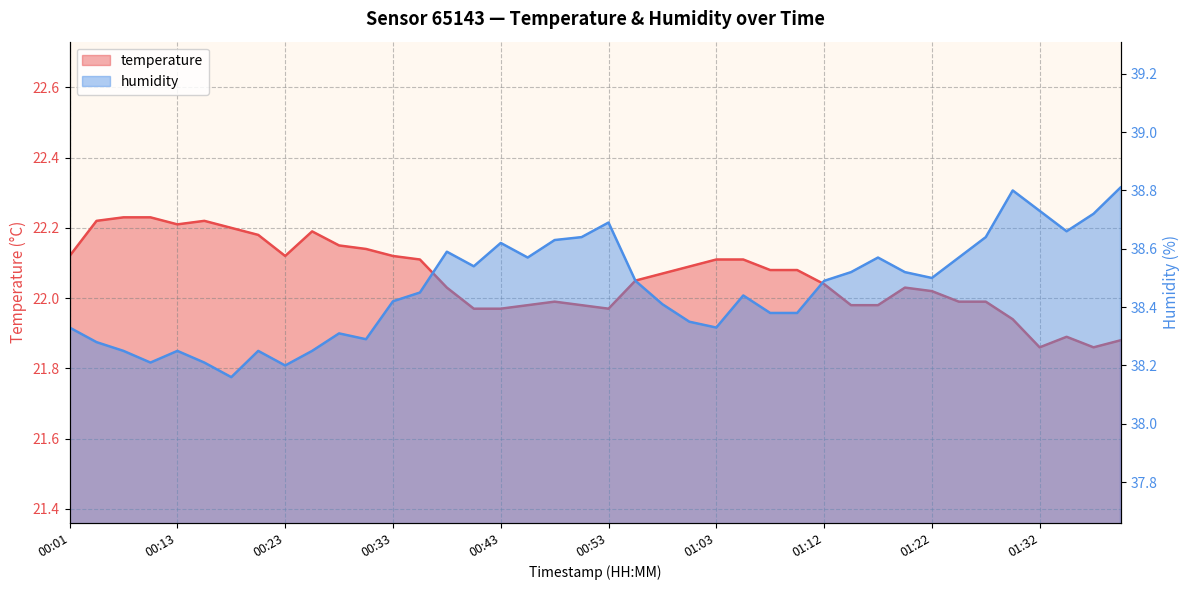

At which category does humidity reach its first local peak?

00:13